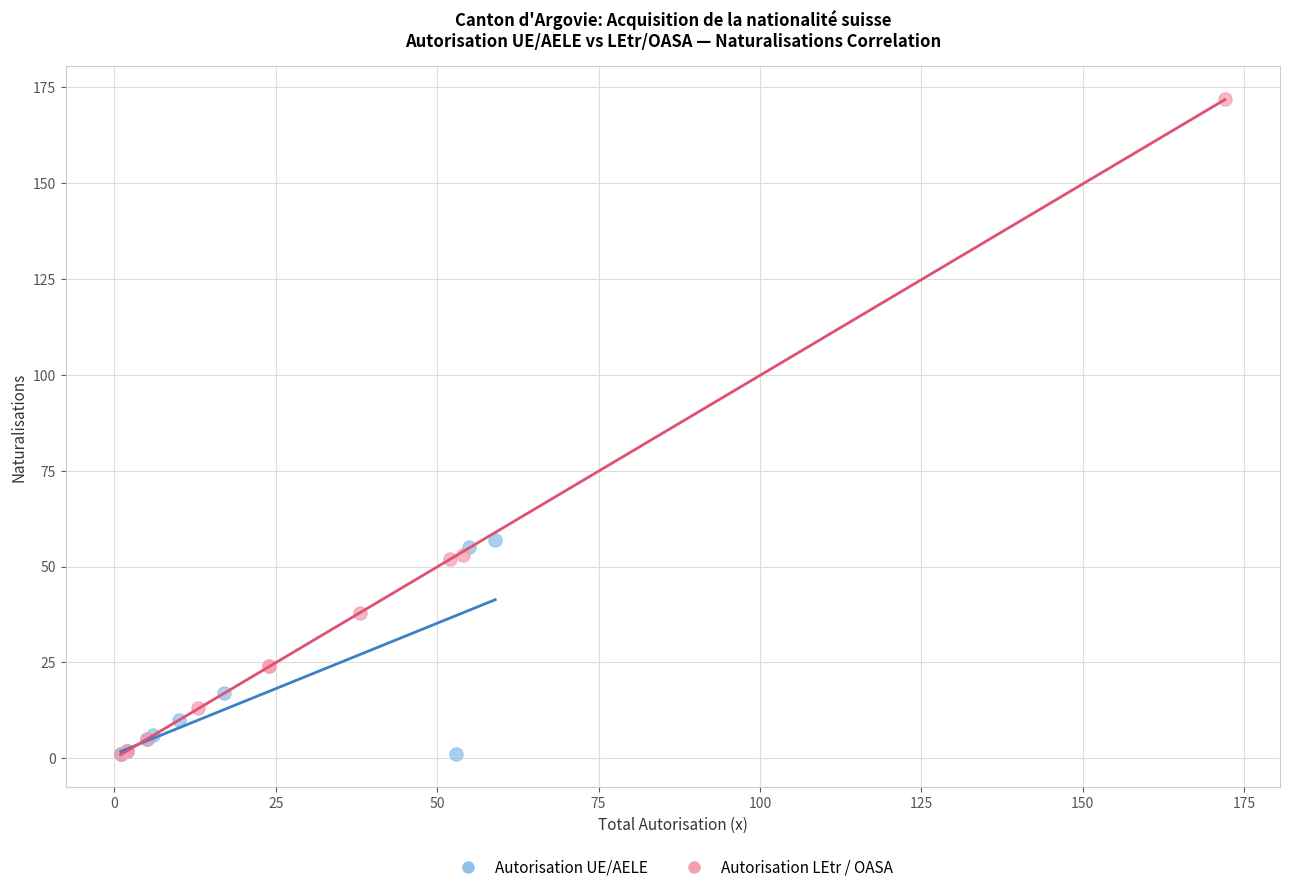

Which series reaches the maximum Y coordinate?

Autorisation LEtr / OASA